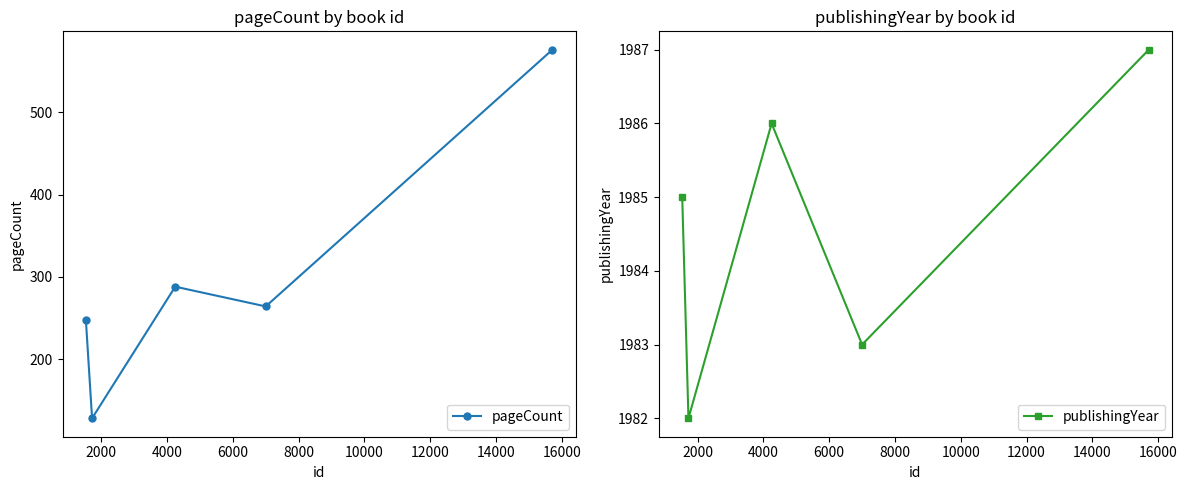

What is the maximum value shown in the chart?

1987